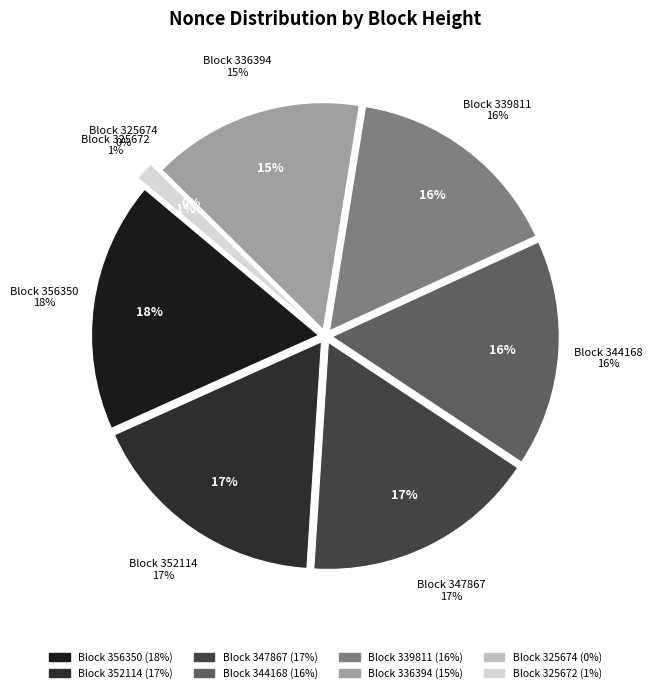

To the nearest percent, what is the difference between the largest and smallest slice percentages?

18%